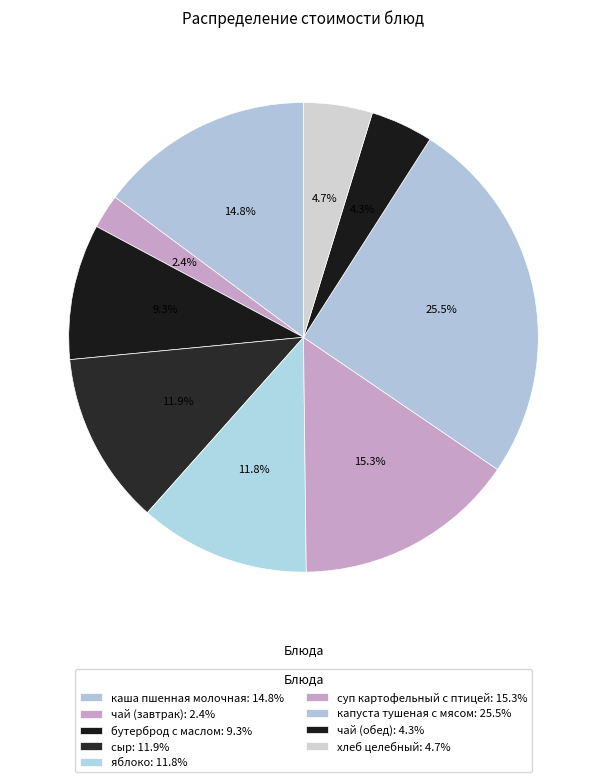

Does any single category account for the majority?

No